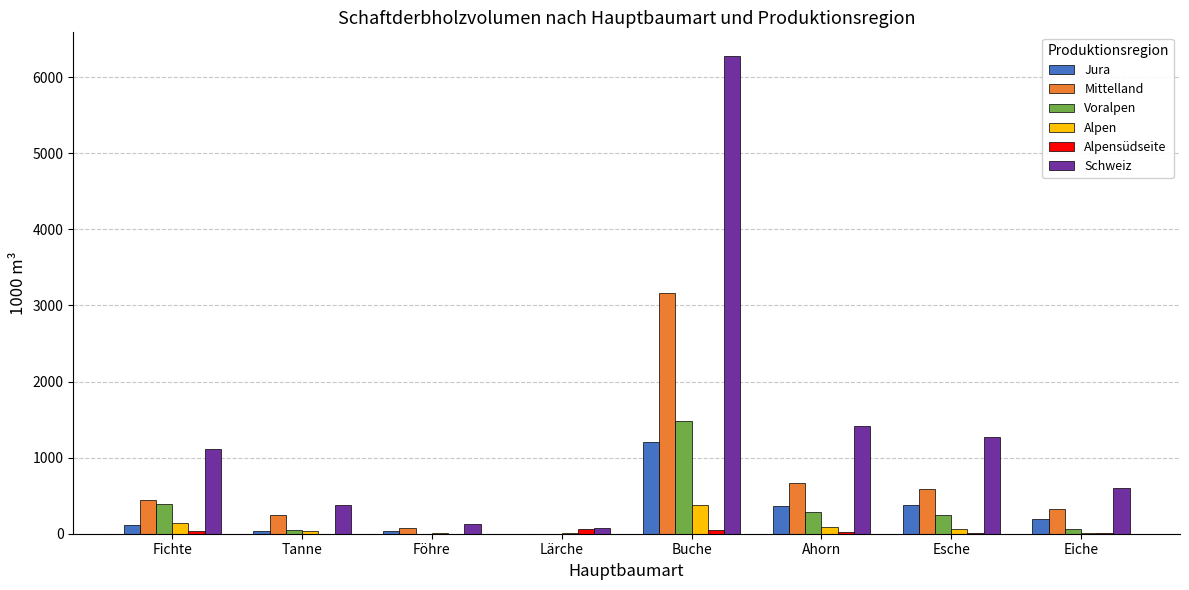

Which series has the largest total across all categories?

Schweiz